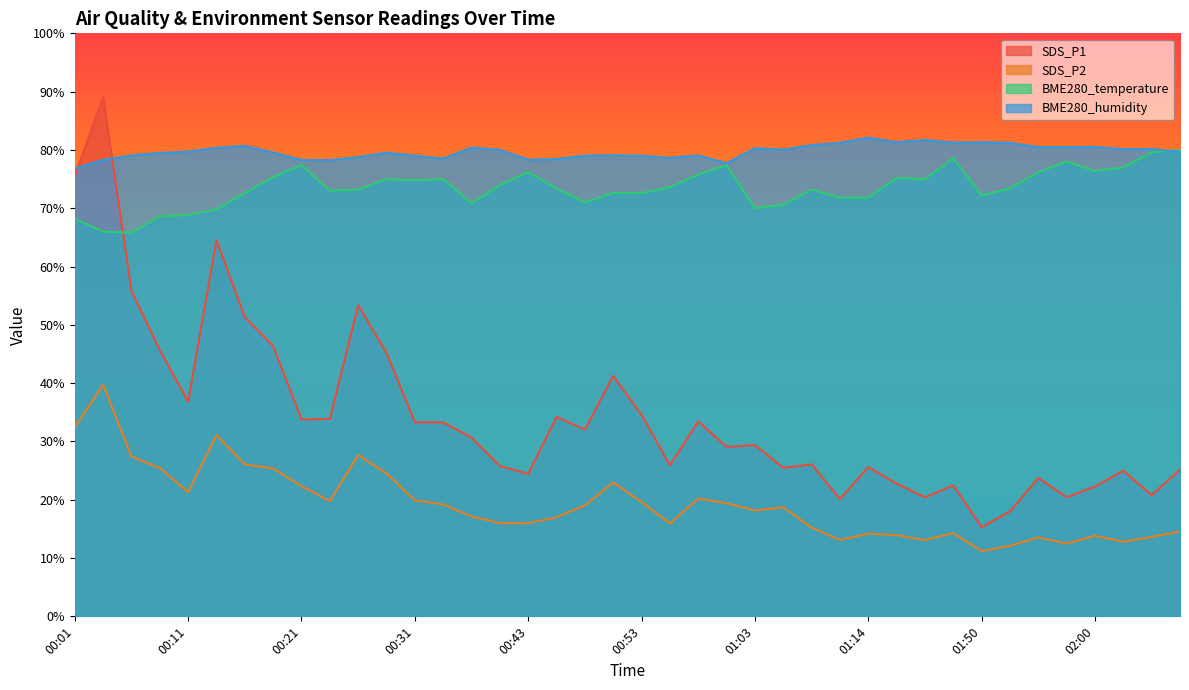

What is the label of the 7th point from the right?

01:52